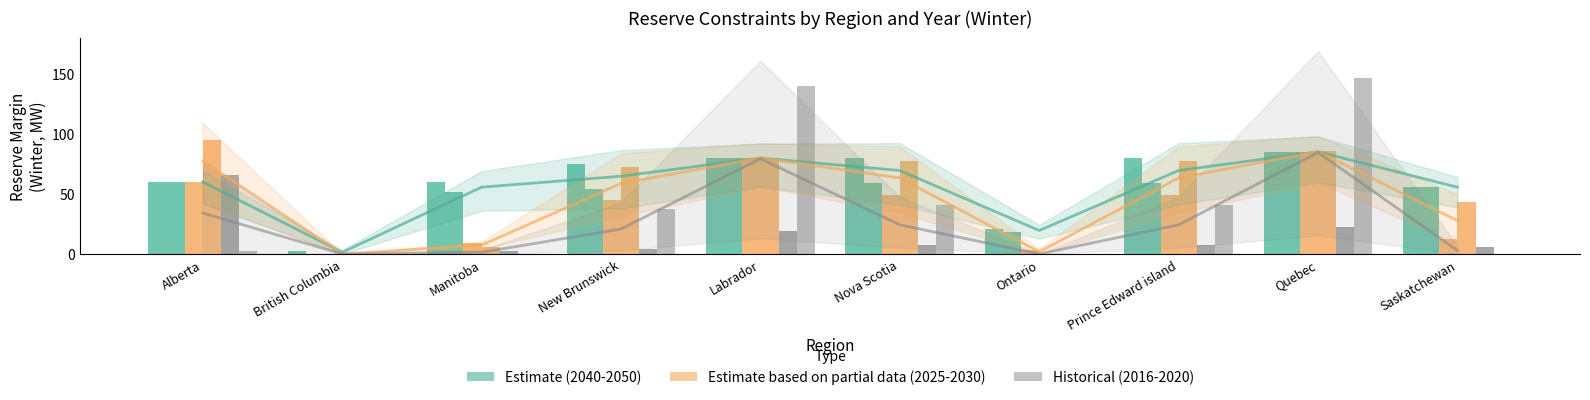

True or false: 2016 has a value of 79.1 at Ontario.

False